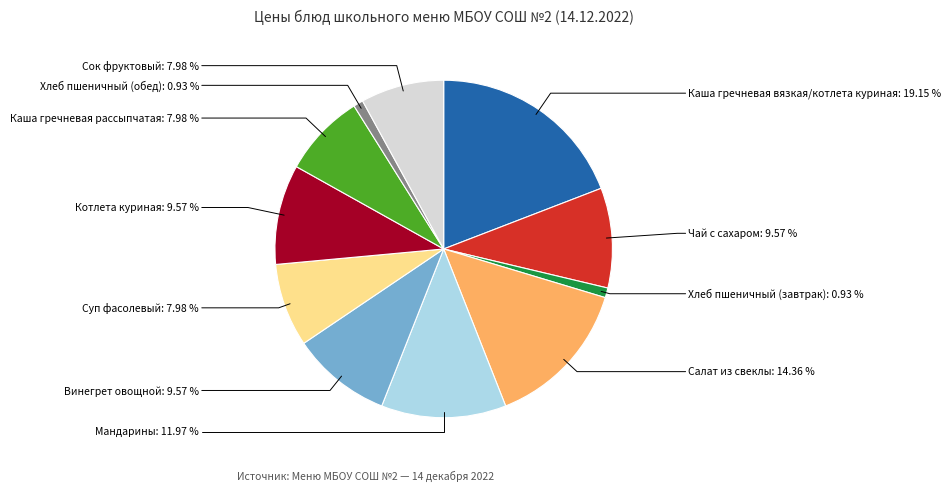

Does any single category account for the majority?

No